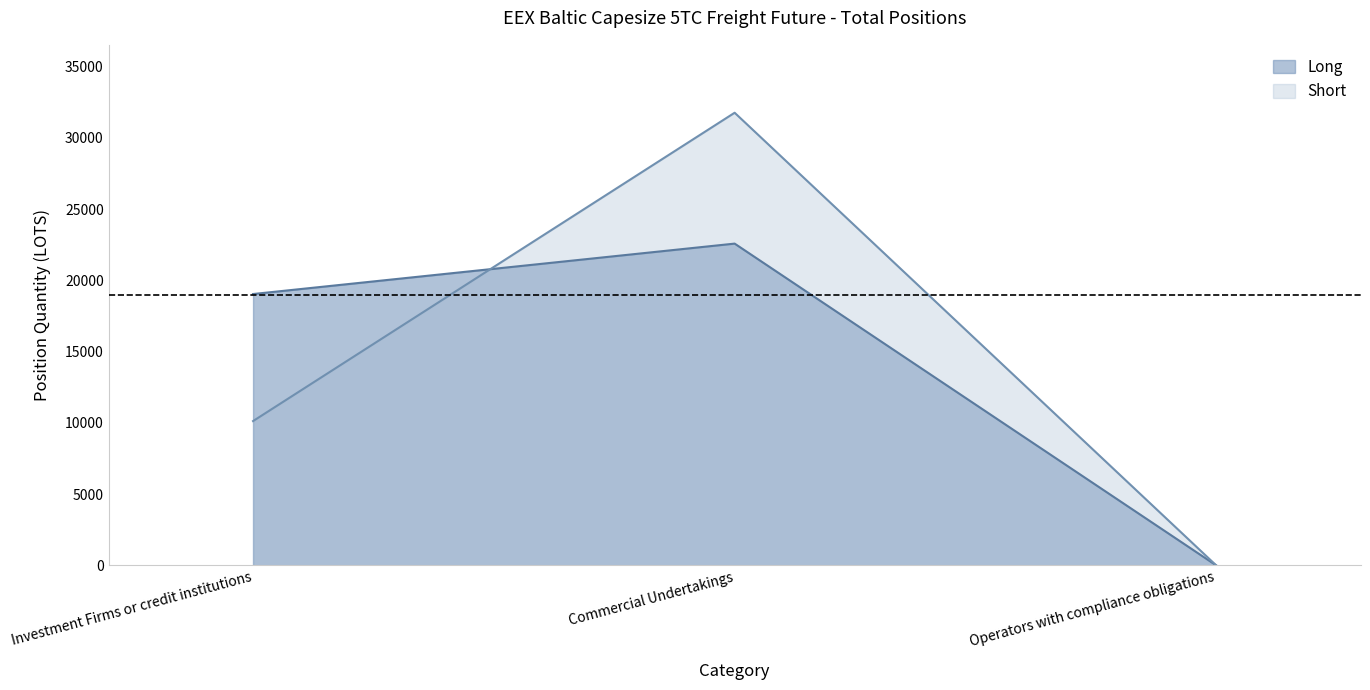

How many data points in Long are above 19042?

2